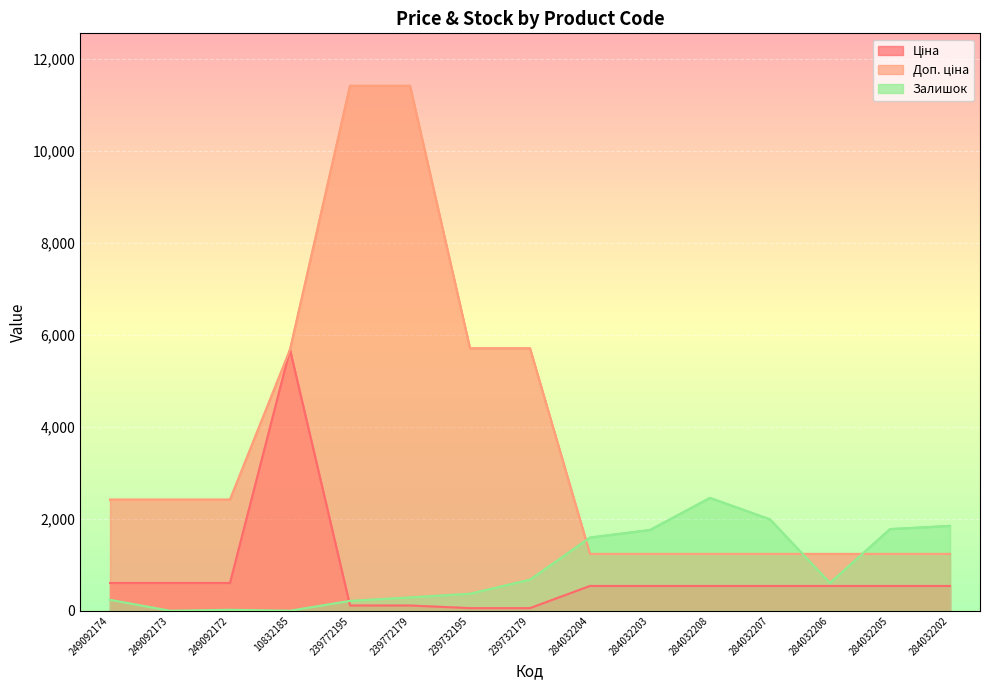

What is the approximate value of Ціна at 249092174?

603.7